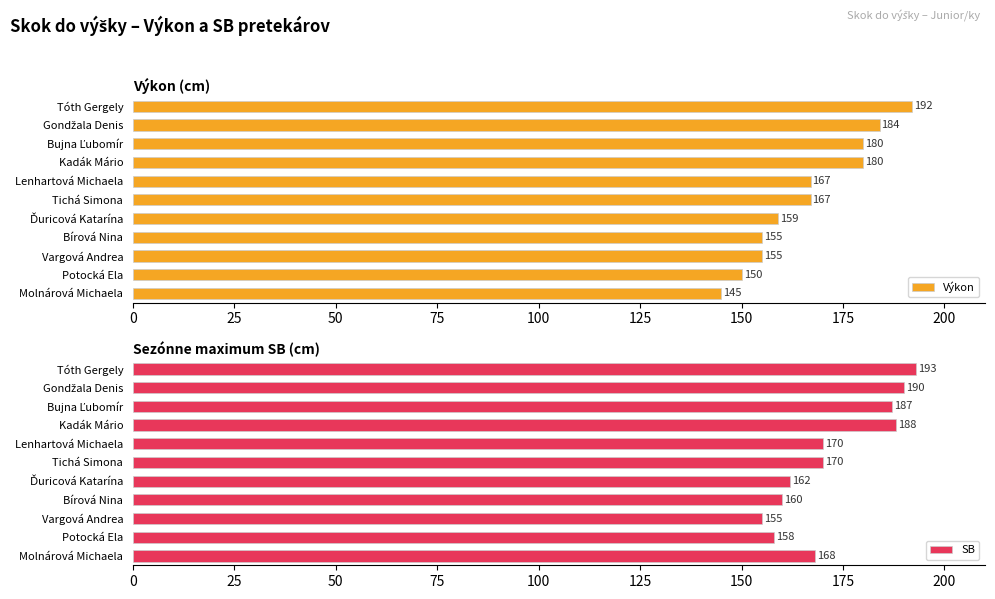

What is the sum of all Výkon values?

1834